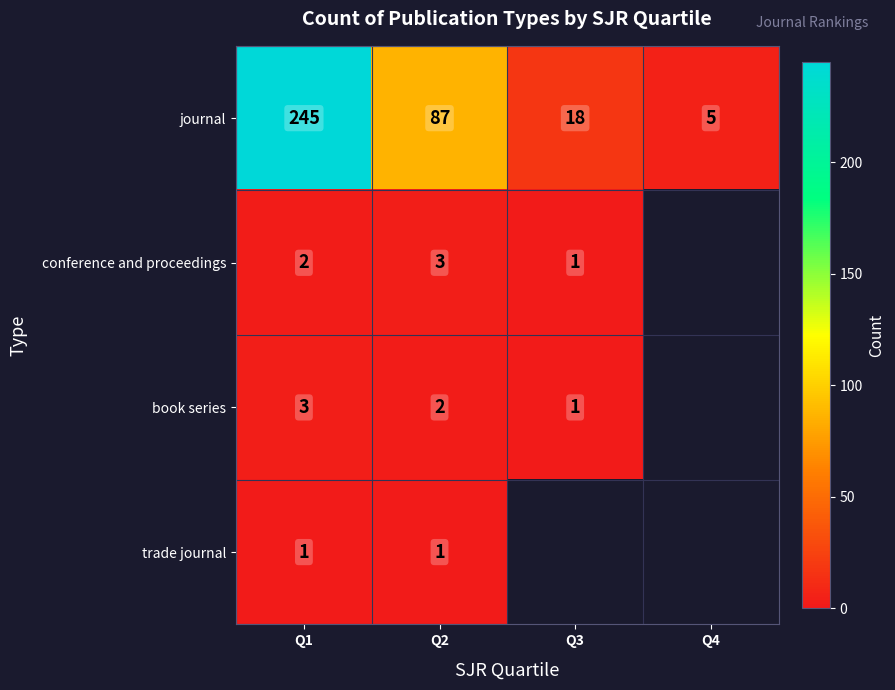

What is the average value of the journal series?

89